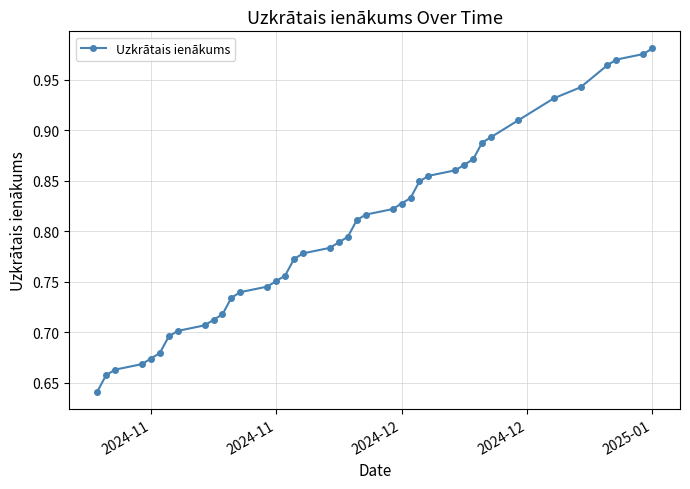

What is the difference between the maximum and minimum values?

0.3